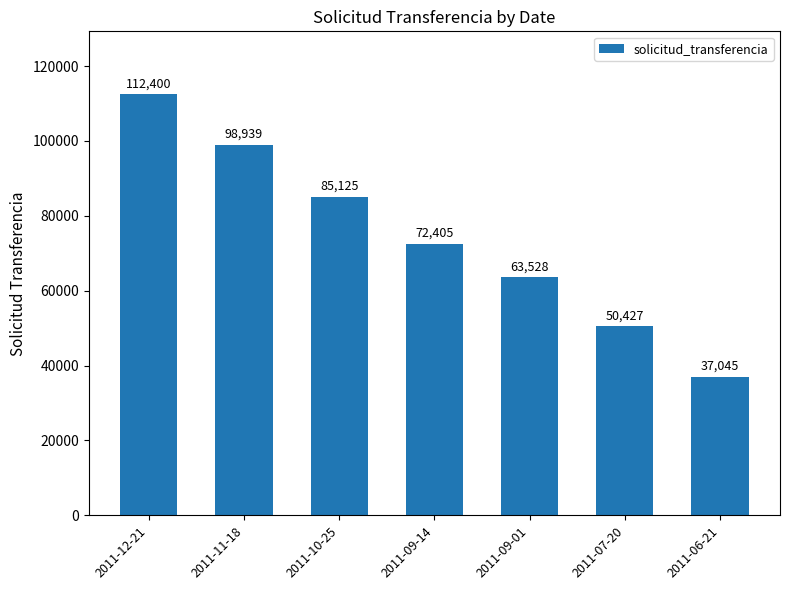

What is the ratio of the value at 2011-07-20 to the value at 2011-10-25?

0.6